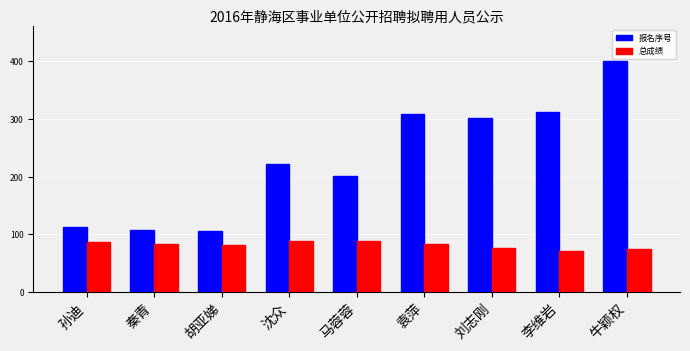

The value of 报名序号 at 孙迪 is 112.0. True or false?

True